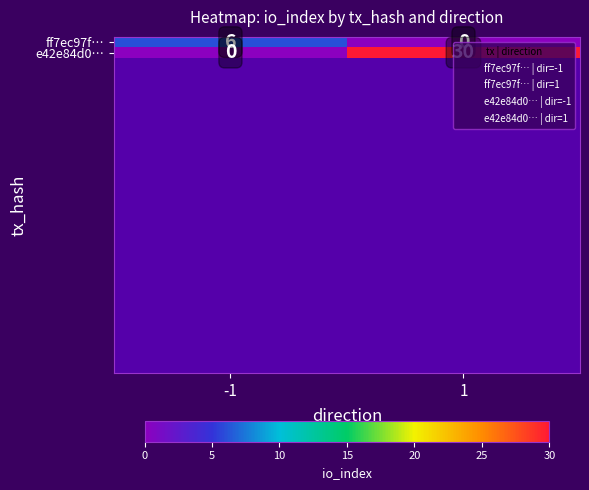

Between -1 and 1, which series saw the biggest shift?

e42e84d0…